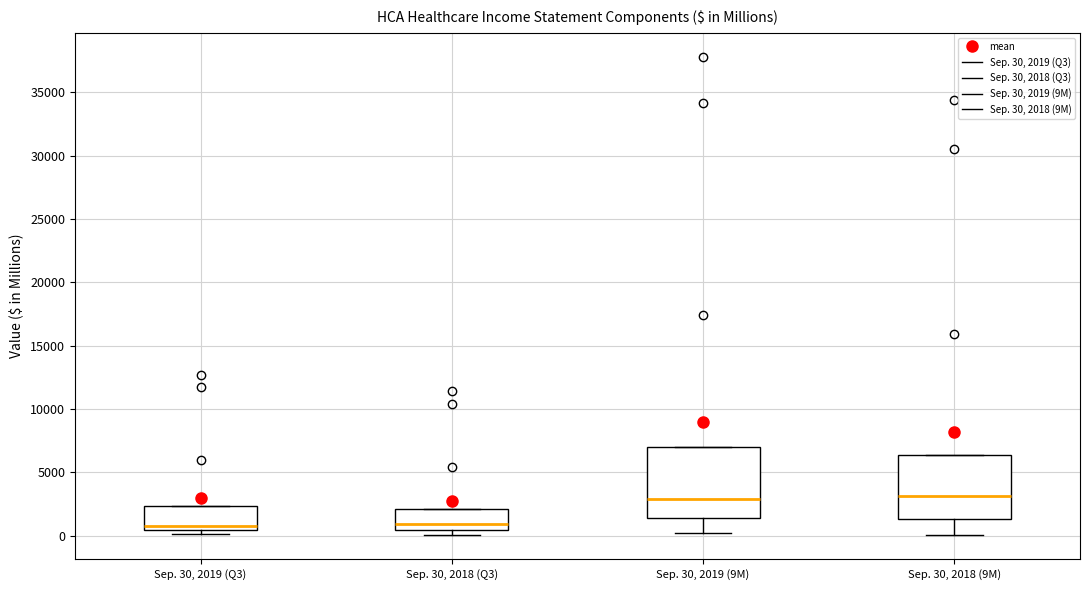

Reading left to right, transcribe this box plot: for each box, give where its median line is, the range the box spans, and where its two whiskers end, as read against the y-axis. The values are not printed on the chart, so give them approximately, as read against the axis.

Sep. 30, 2019 (Q3): median 1000, box 500 to 2500, whiskers 0 to 2500
Sep. 30, 2018 (Q3): median 1000, box 500 to 2000, whiskers 0 to 2000
Sep. 30, 2019 (9M): median 3000, box 1500 to 7000, whiskers 0 to 7000
Sep. 30, 2018 (9M): median 3000, box 1500 to 6500, whiskers 0 to 6500